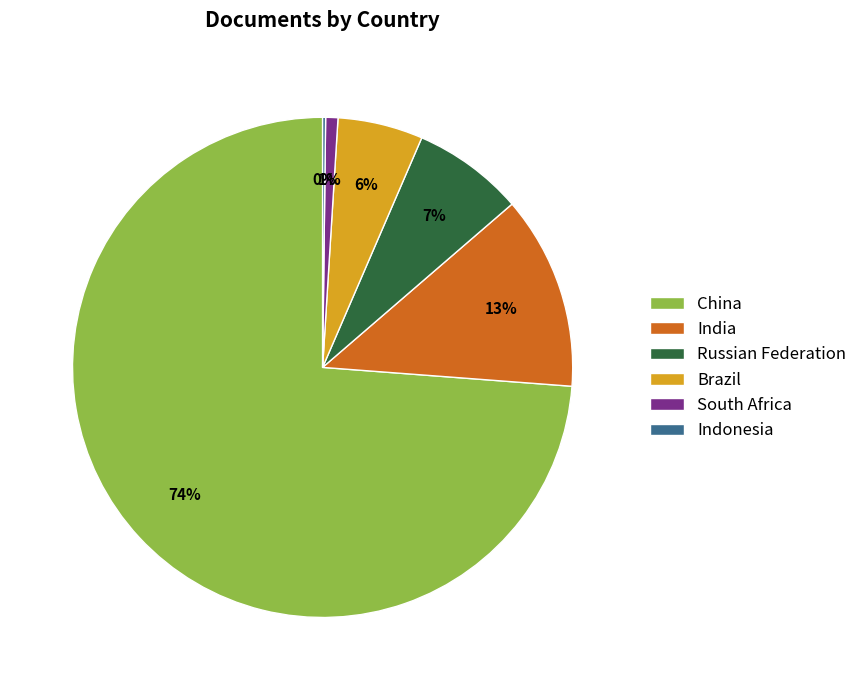

Does any single category account for the majority?

Yes